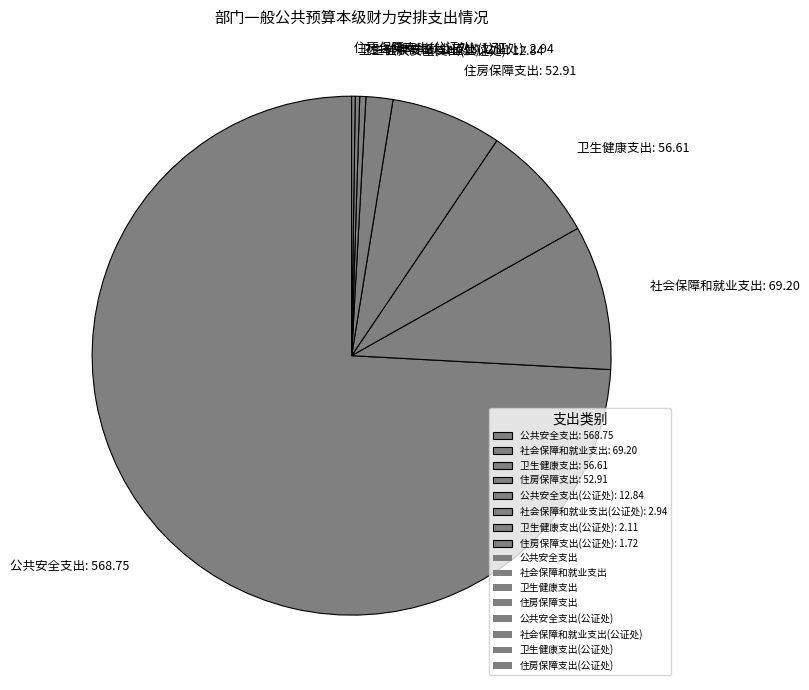

The 公共安全支出(公证处): 12.84 slice represents 2% of the pie. True or false?

True